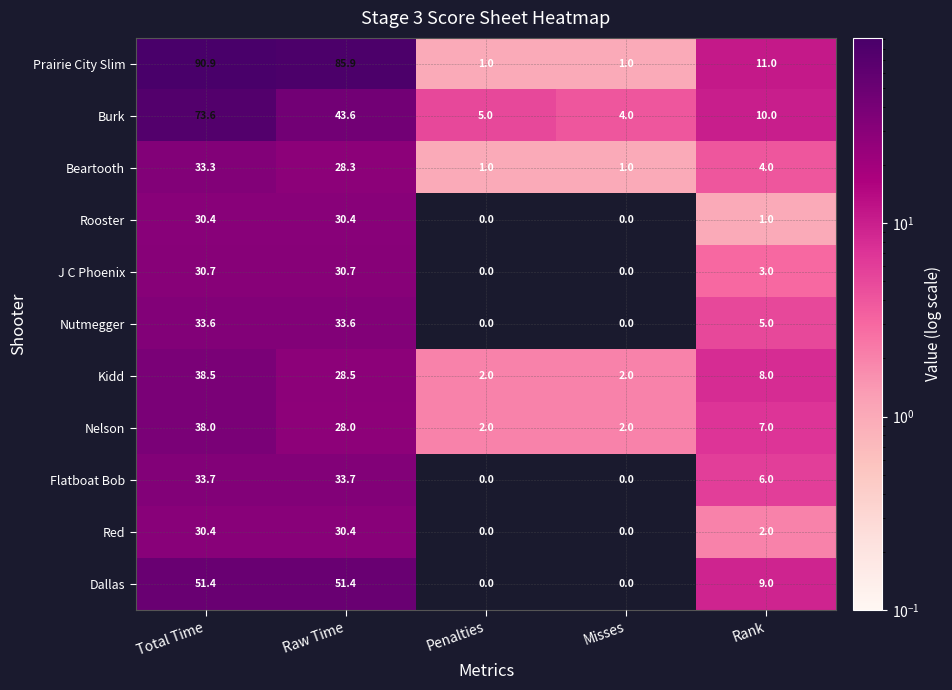

What is the total value across all series at Misses?

10.0